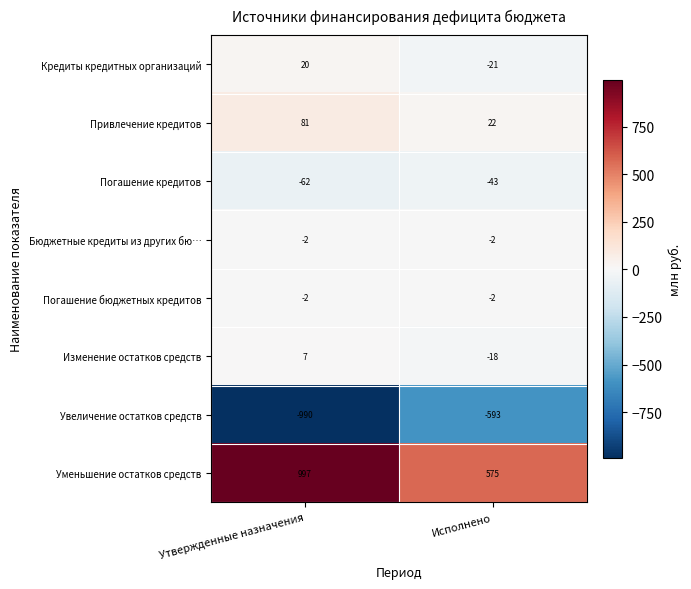

Which series has the largest total across all categories?

Уменьшение остатков средств